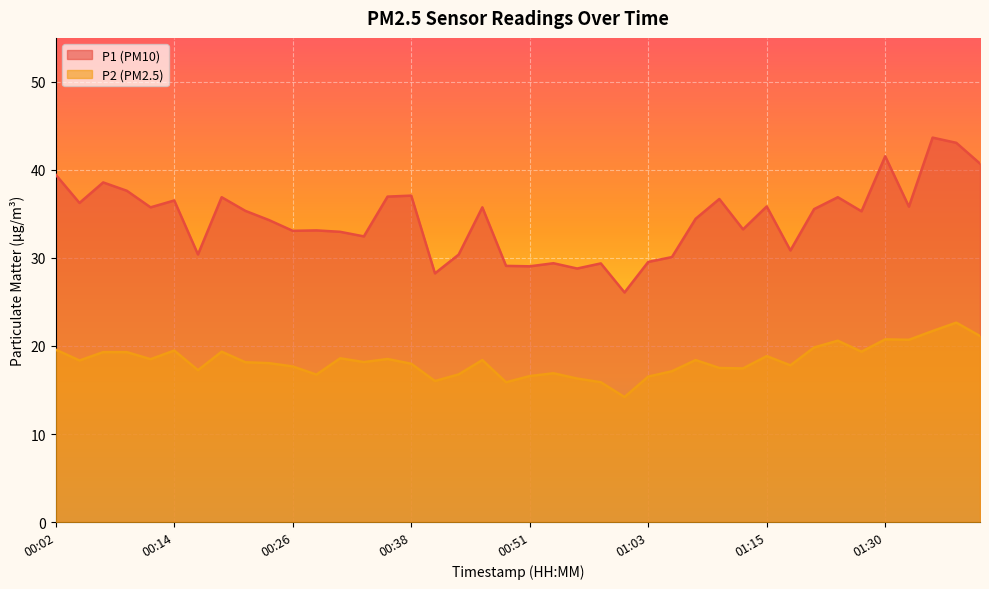

Read the P2 value at 01:30.

20.8